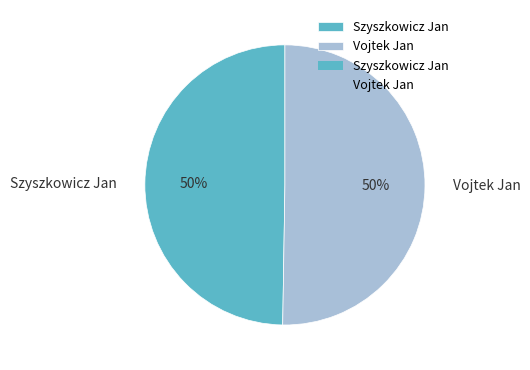

Is the sum of Vojtek Jan and Szyszkowicz Jan greater than half?

Yes